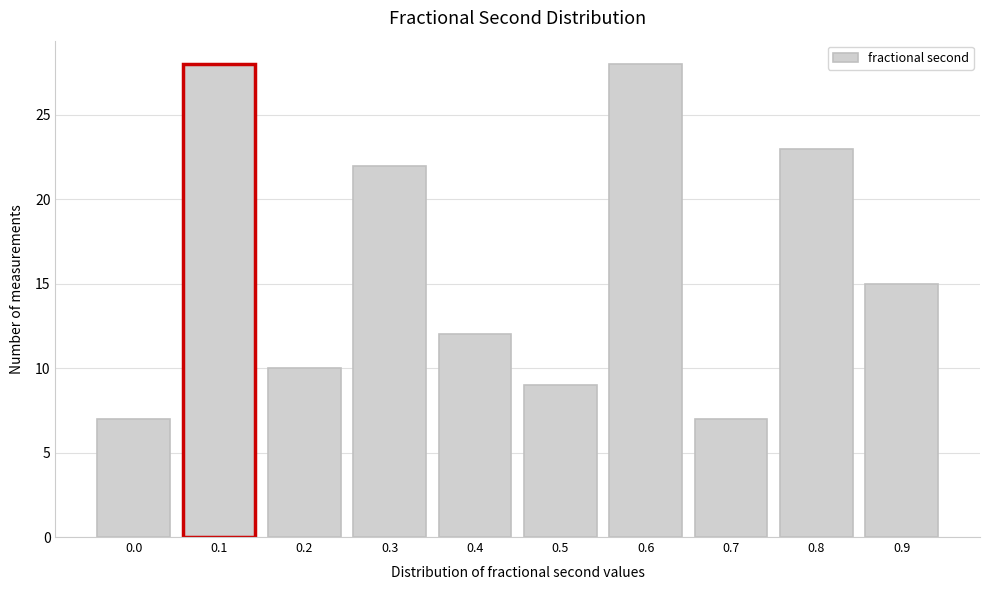

Reading left to right, extract all data points from this chart.

7	28	10	22	12	9	28	7	23	15